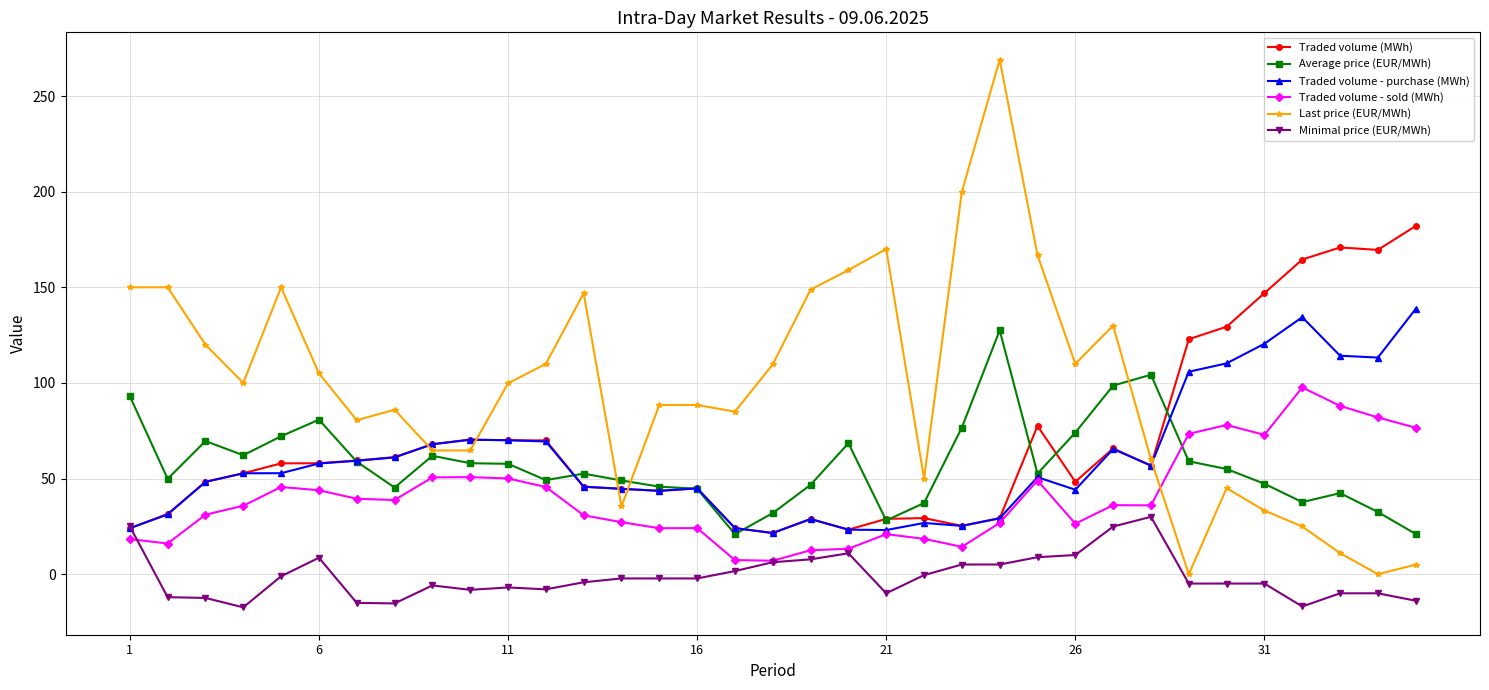

Which series has the largest total across all categories?

Last price (EUR/MWh)